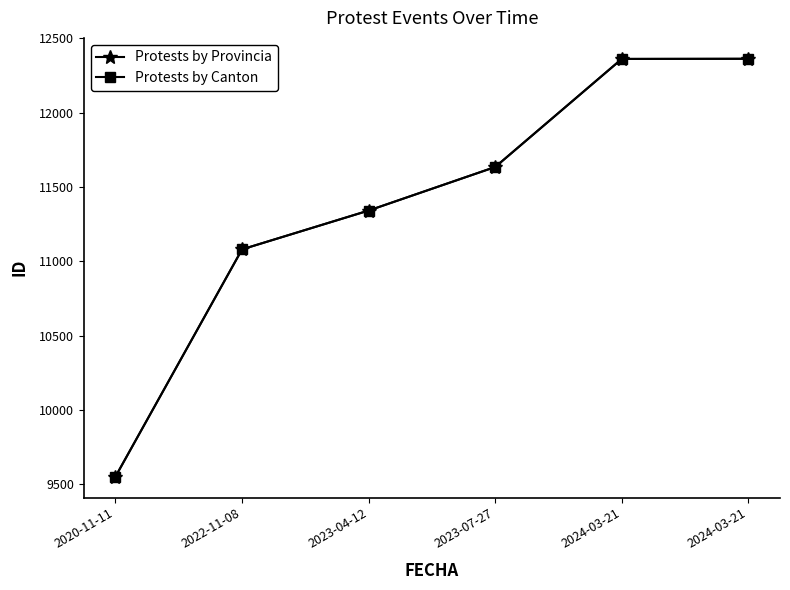

Reading left to right, transcribe all the data shown in this chart.

Protests by Provincia: 2020-11-11=9551	2022-11-08=11080	2023-04-12=11341	2023-07-27=11634	2024-03-21=12361	2024-03-21=12362
Protests by Canton: 2020-11-11=9551	2022-11-08=11080	2023-04-12=11341	2023-07-27=11634	2024-03-21=12361	2024-03-21=12362